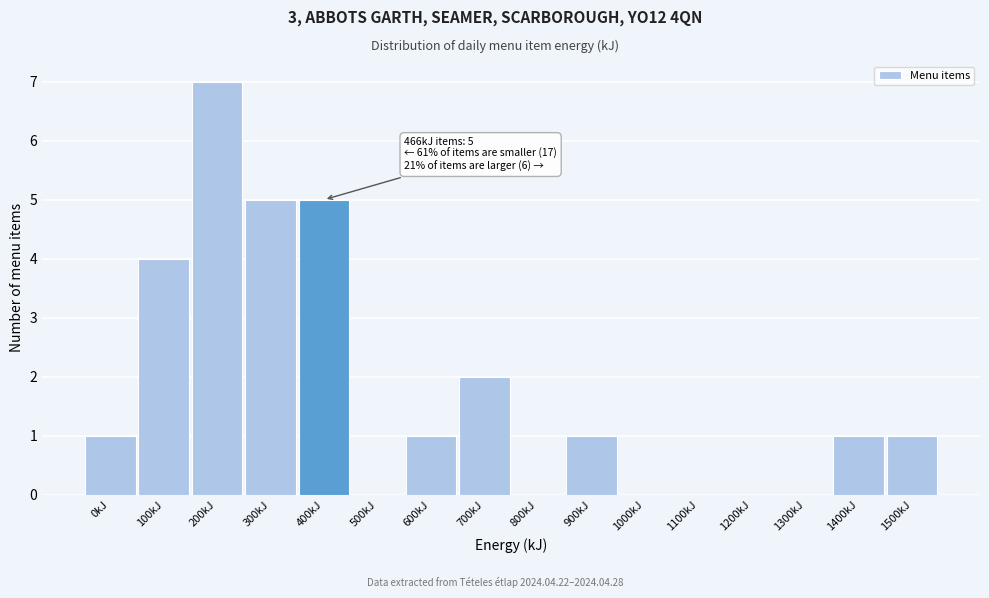

Reading left to right, what are all the values shown in this chart?

0kJ=1	100kJ=4	200kJ=7	300kJ=5	400kJ=5	500kJ=0	600kJ=1	700kJ=2	800kJ=0	900kJ=1	1000kJ=0	1100kJ=0	1200kJ=0	1300kJ=0	1400kJ=1	1500kJ=1